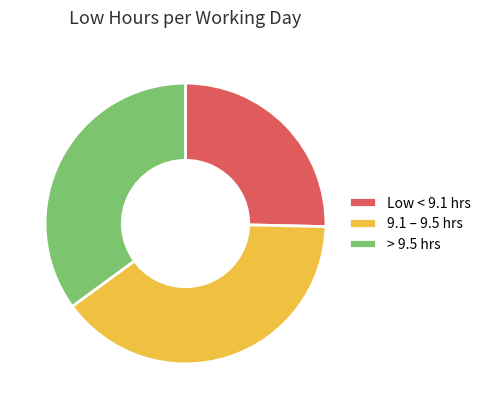

Does any single category account for the majority?

No